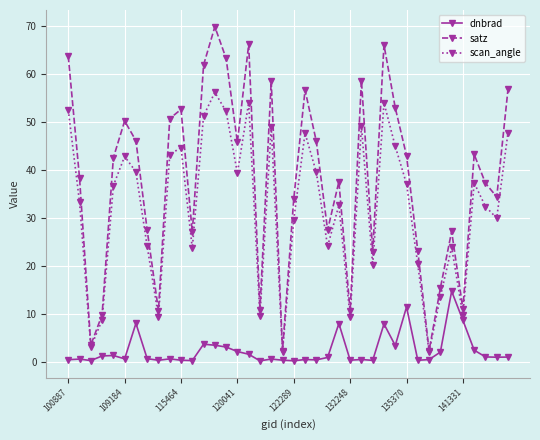

True or false: dnbrad and scan_angle intersect in this chart.

False